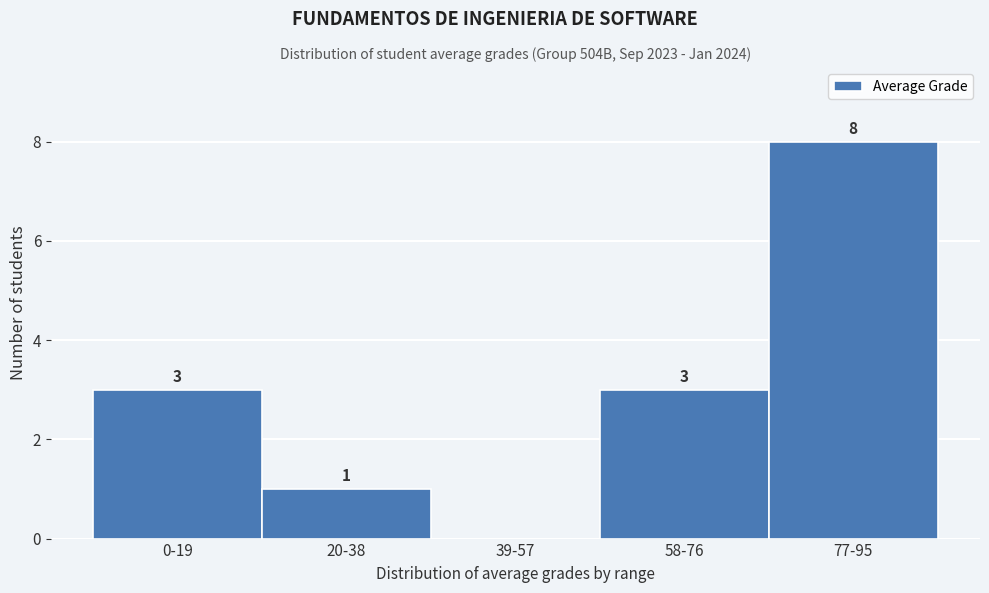

Reading left to right, list all the values displayed in this chart.

0-19=3	20-38=1	39-57=0	58-76=3	77-95=8